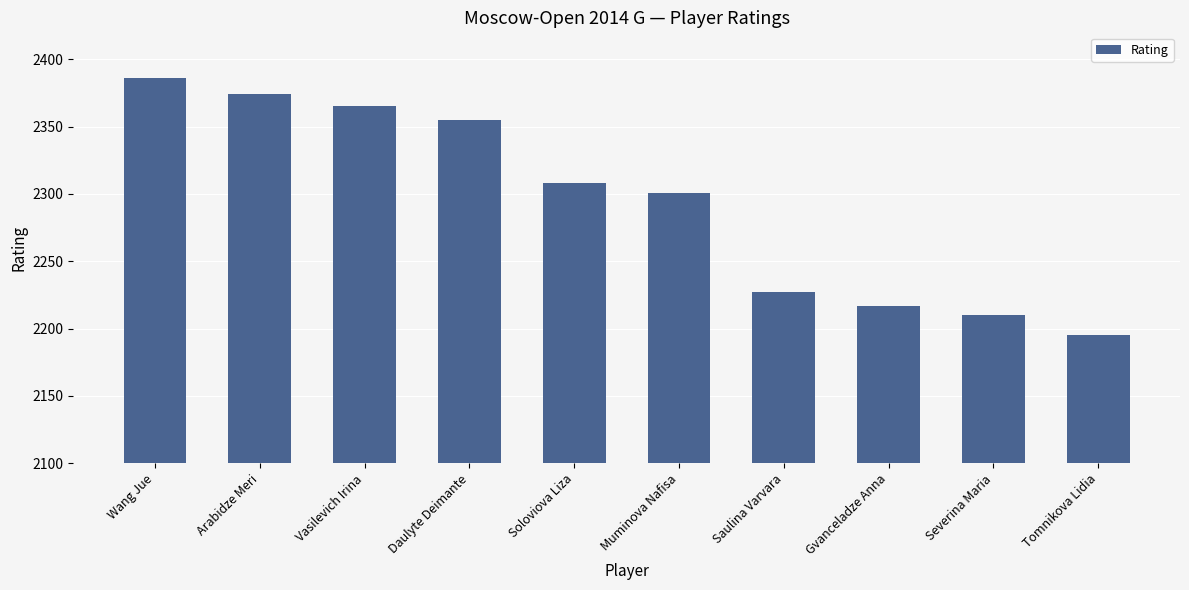

What is the sum of the values at Daulyte Deimante and Soloviova Liza?

4663